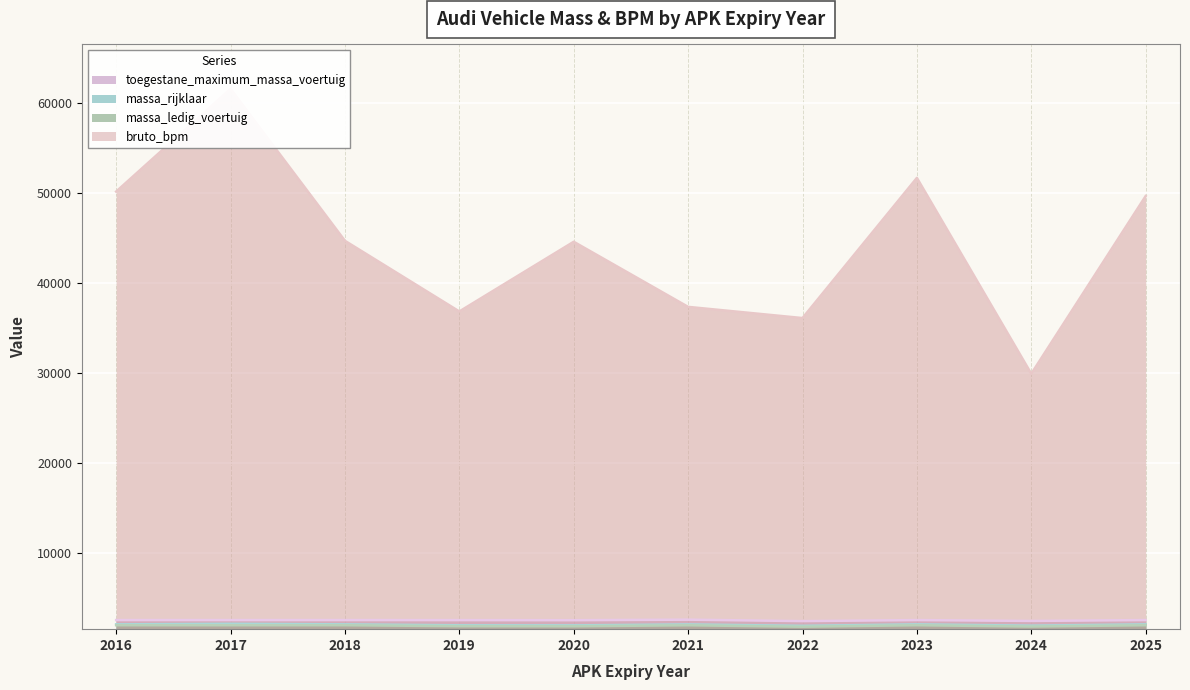

How many series are shown in this chart?

4